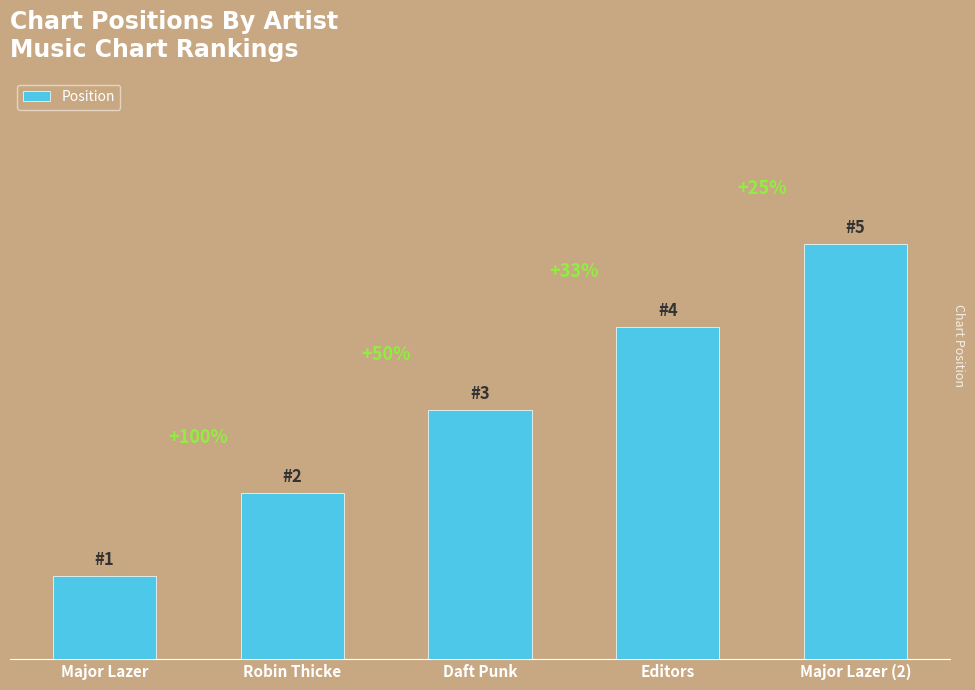

Does the chart contain any negative values?

No